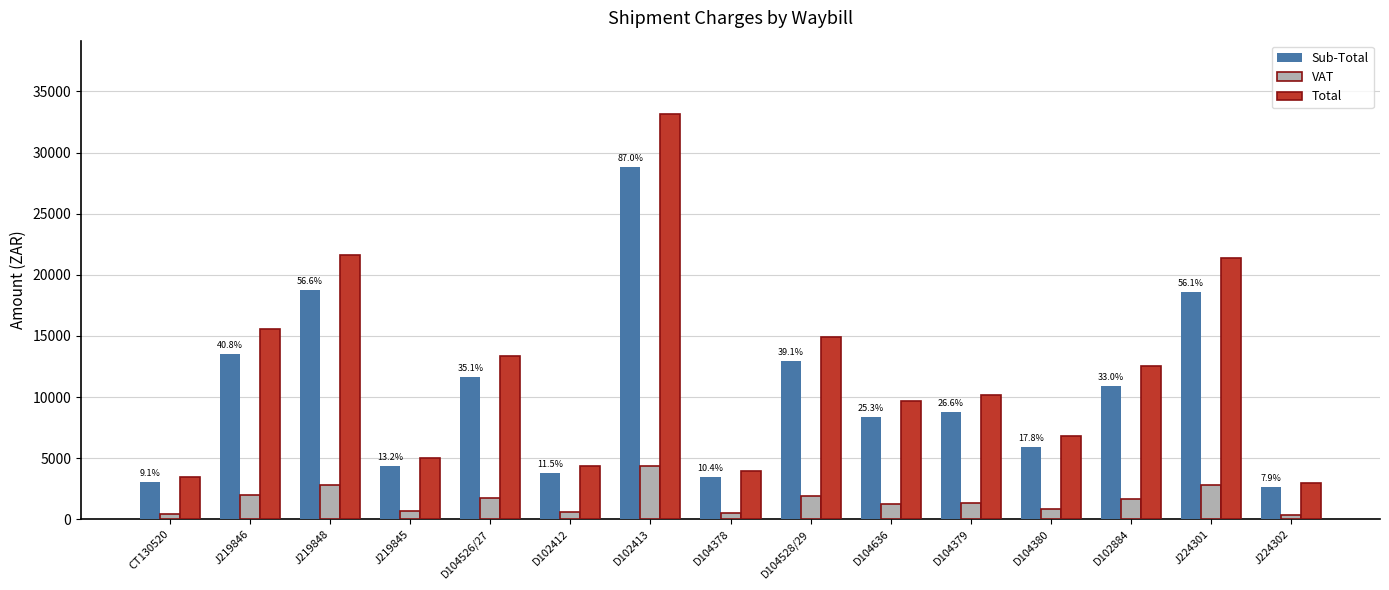

At how many categories does at least one series exceed 22022?

1